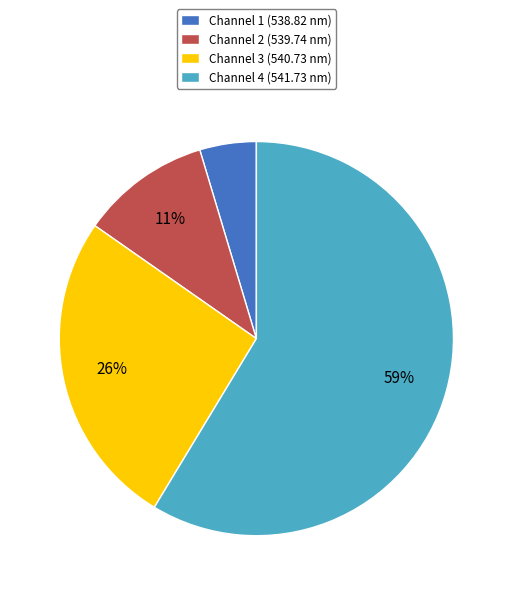

To the nearest percent, what is the average slice percentage?

25%